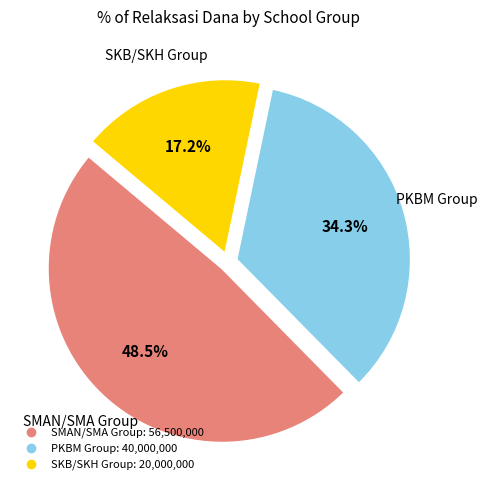

Is there any slice that represents more than half of the pie?

No